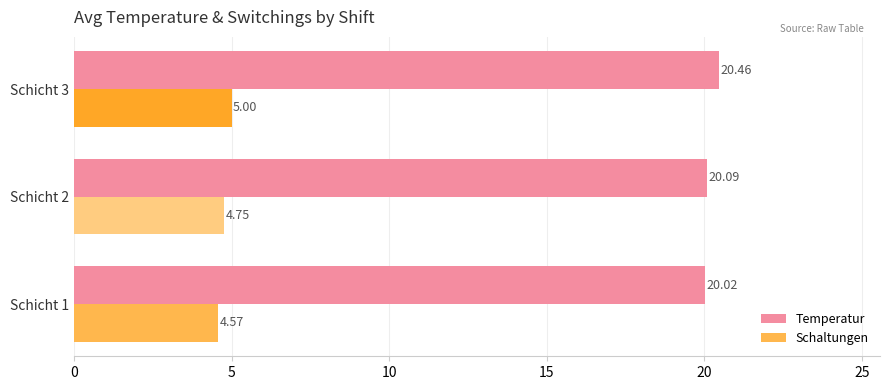

What is the sum of all Temperatur values?

60.6